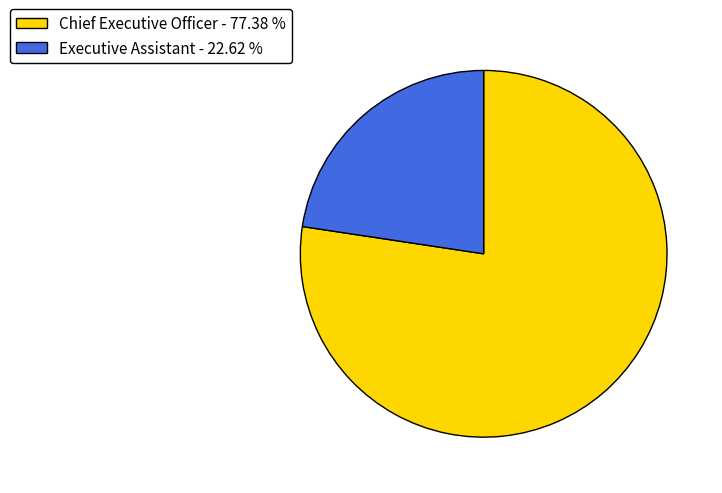

Which slice is the largest?

Chief Executive Officer